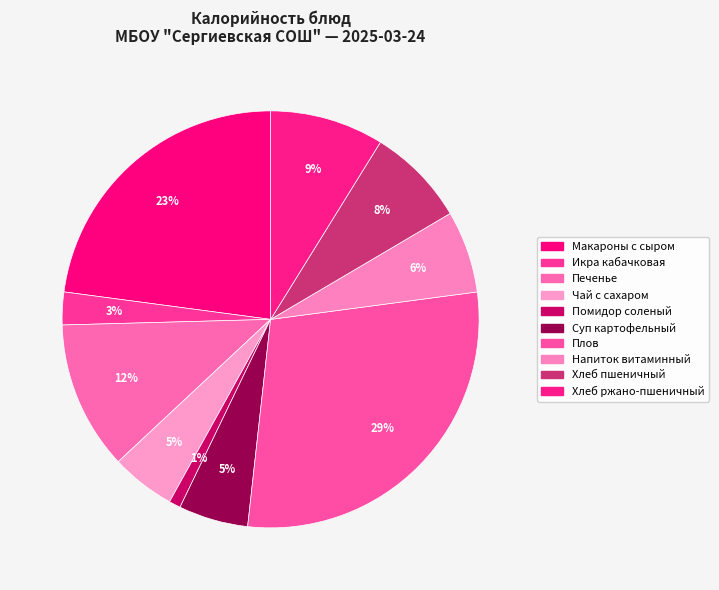

To the nearest percent, what is the difference between the Хлеб ржано-пшеничный and Макароны с сыром slice percentages?

14%